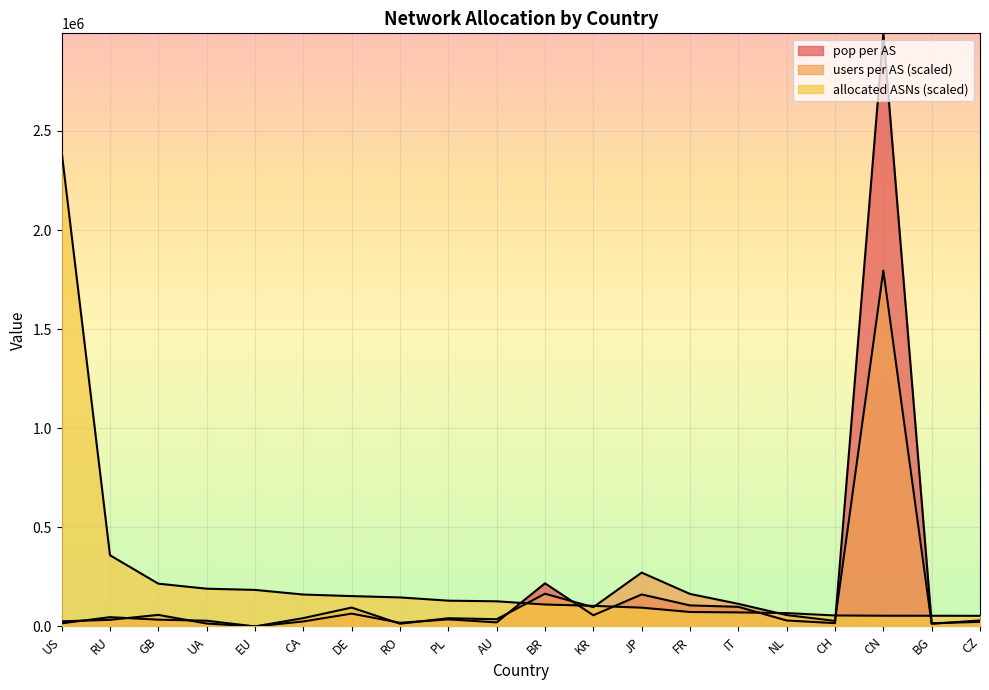

True or false: users per AS has more than 2 points higher than both neighbors.

True